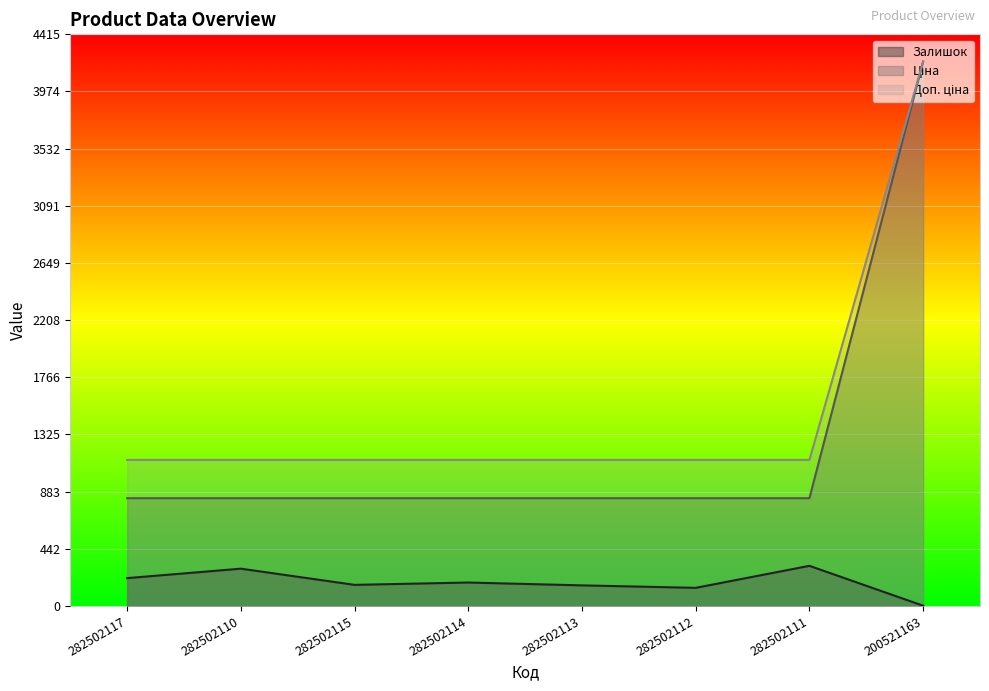

True or false: Залишок has a value of 310.0 at 282502111.

True